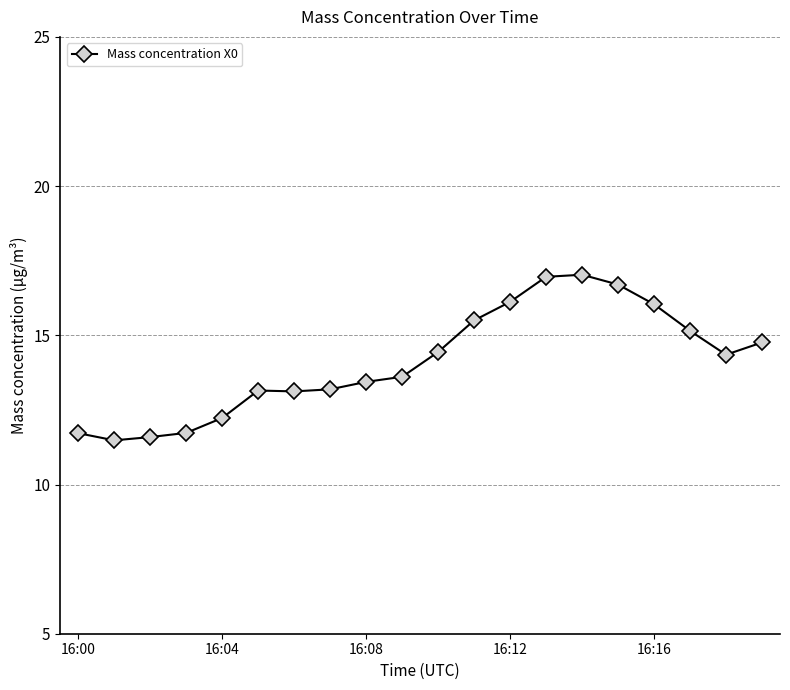

What is the maximum value shown in the chart?

17.0